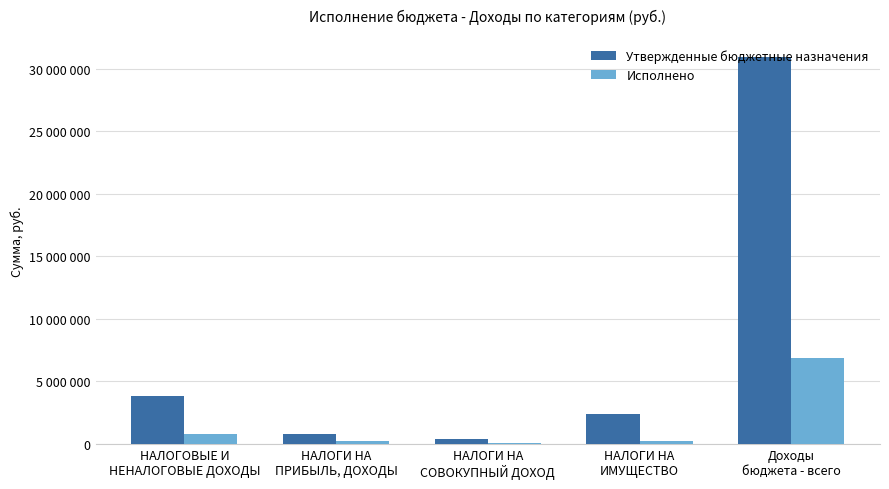

What are all the series names shown in the legend?

Утвержденные бюджетные назначения, Исполнено